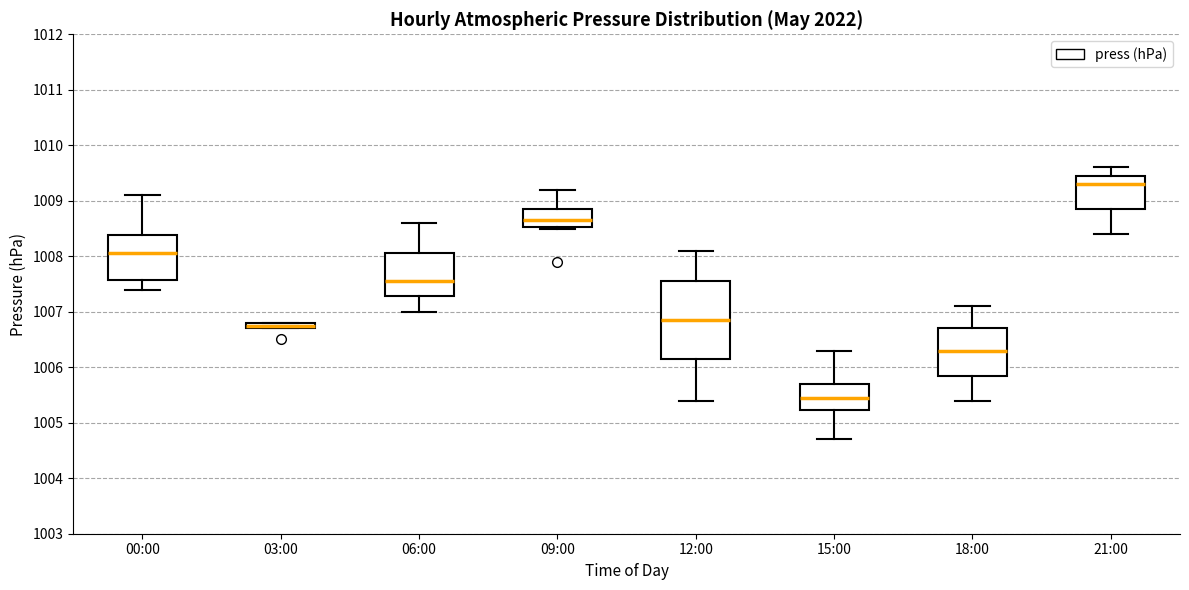

Where does the lower whisker of the box for 18:00 end on the y-axis? The values are not printed on the chart, so give them approximately, as read against the axis.

1005.4